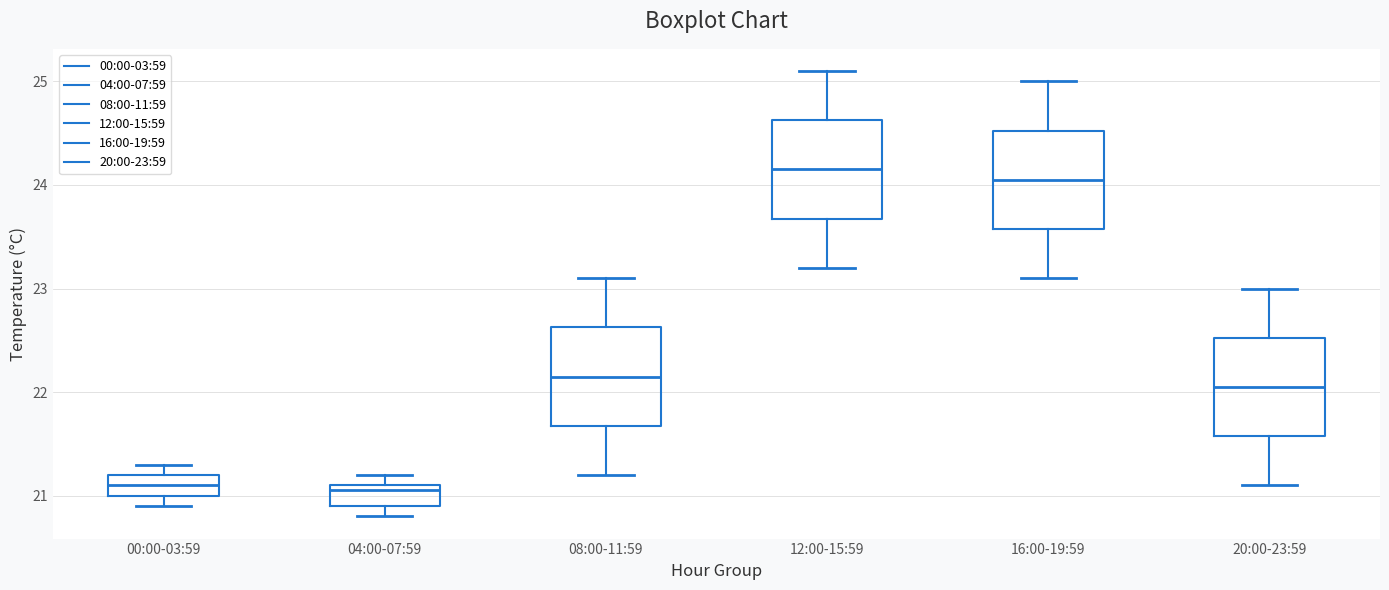

Where does the lower whisker of the box for 16:00-19:59 end on the y-axis? The values are not printed on the chart, so give them approximately, as read against the axis.

23.1